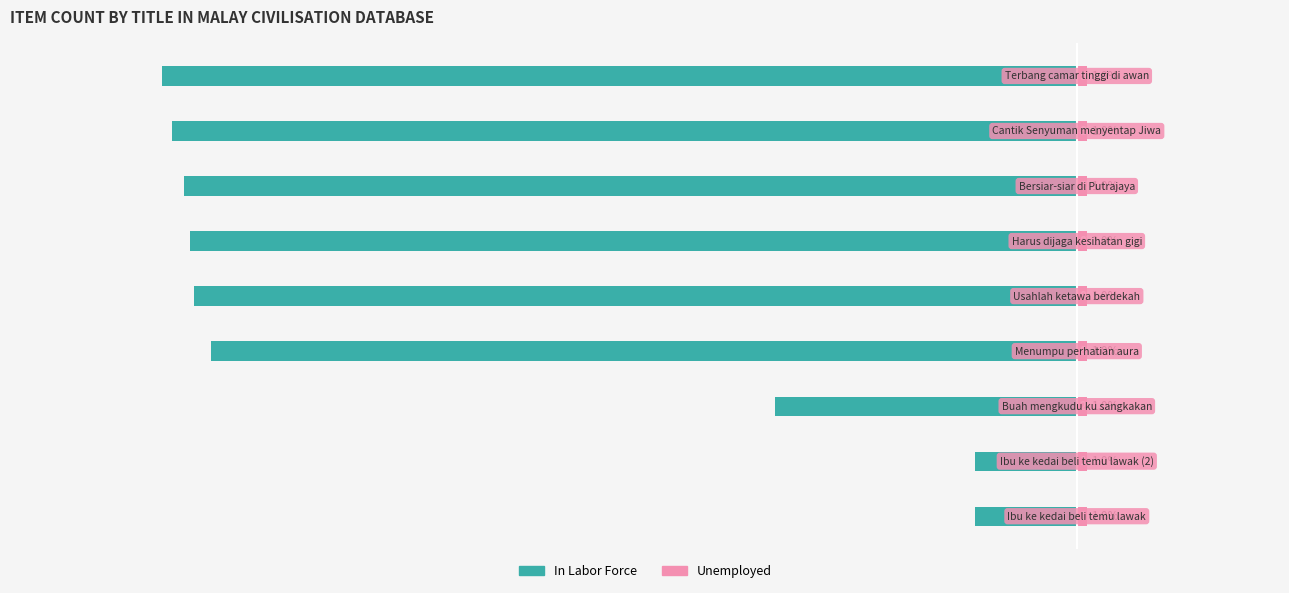

What is the average value of the In Labor Force series?

-64.0